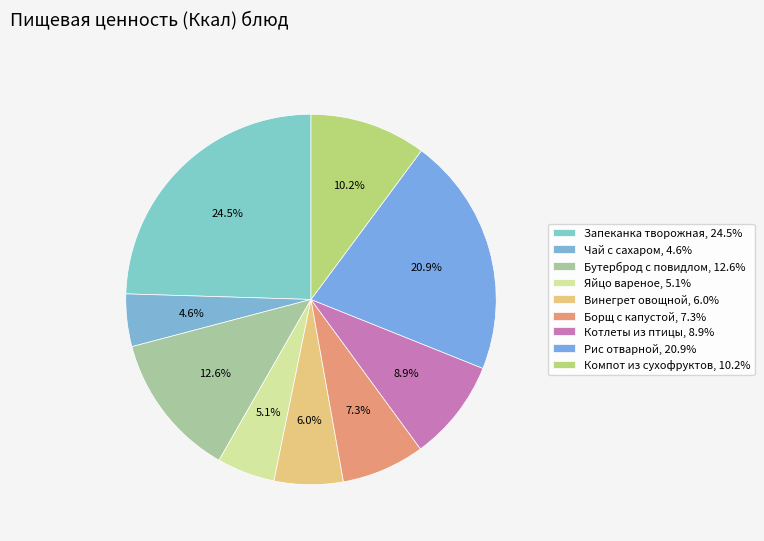

How many slices are in this pie chart?

9